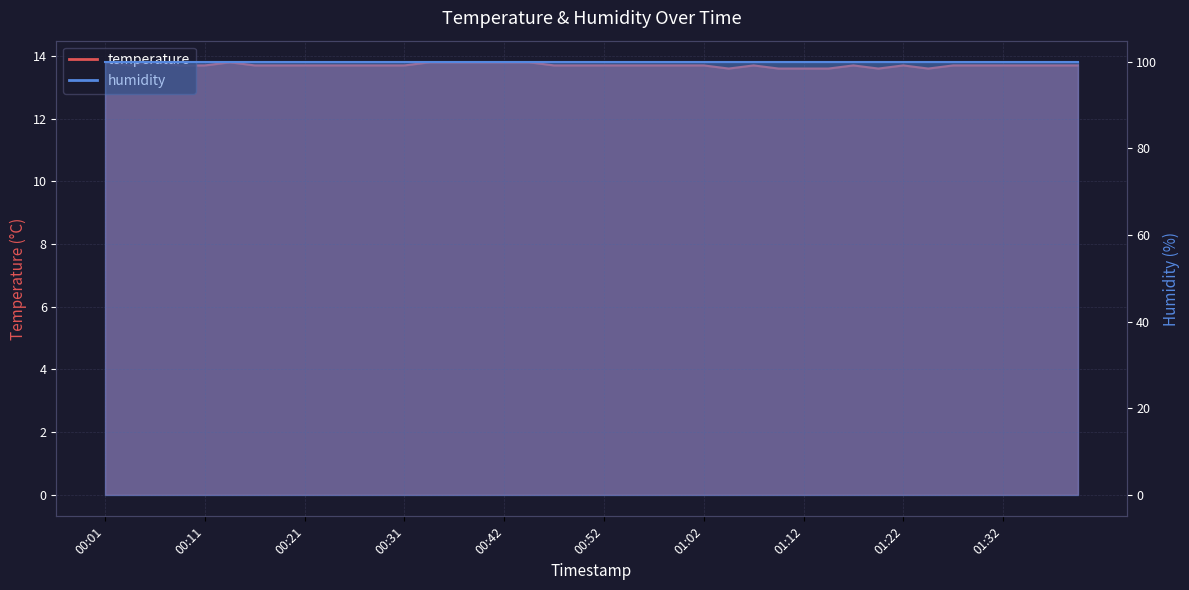

Where is the data nearest to the value 13?

01:05